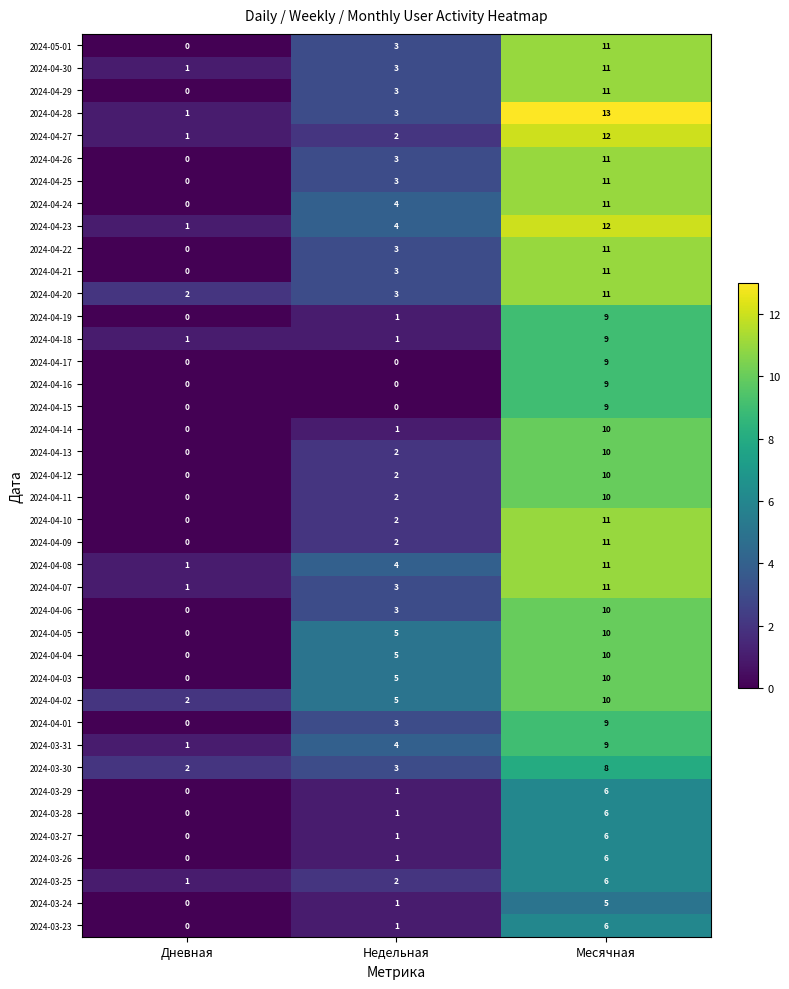

What is the average value of the 2024-04-26 series?

5